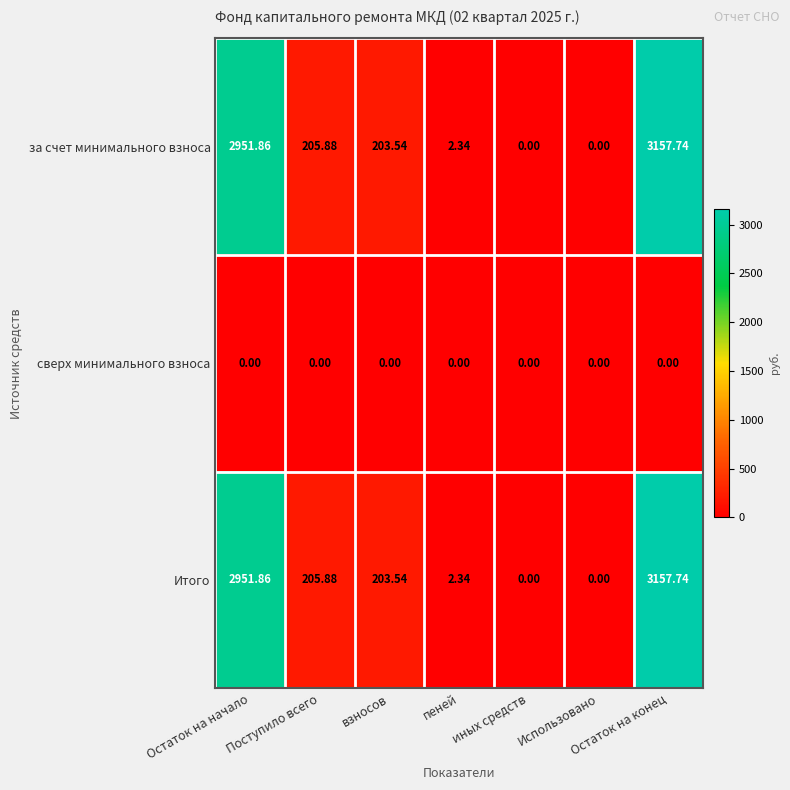

Which label corresponds to the largest value in the chart?

Остаток на конец